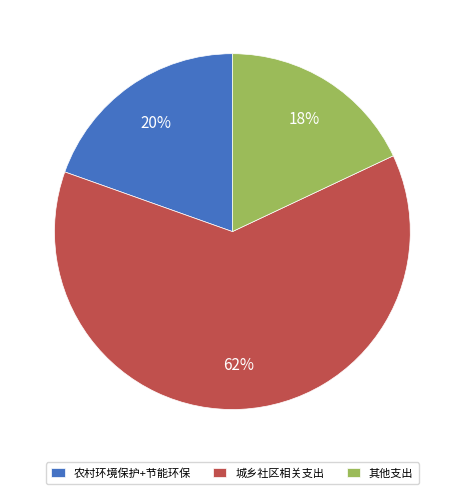

Combined, do 农村环境保护+节能环保 and 其他支出 account for over 50%?

No